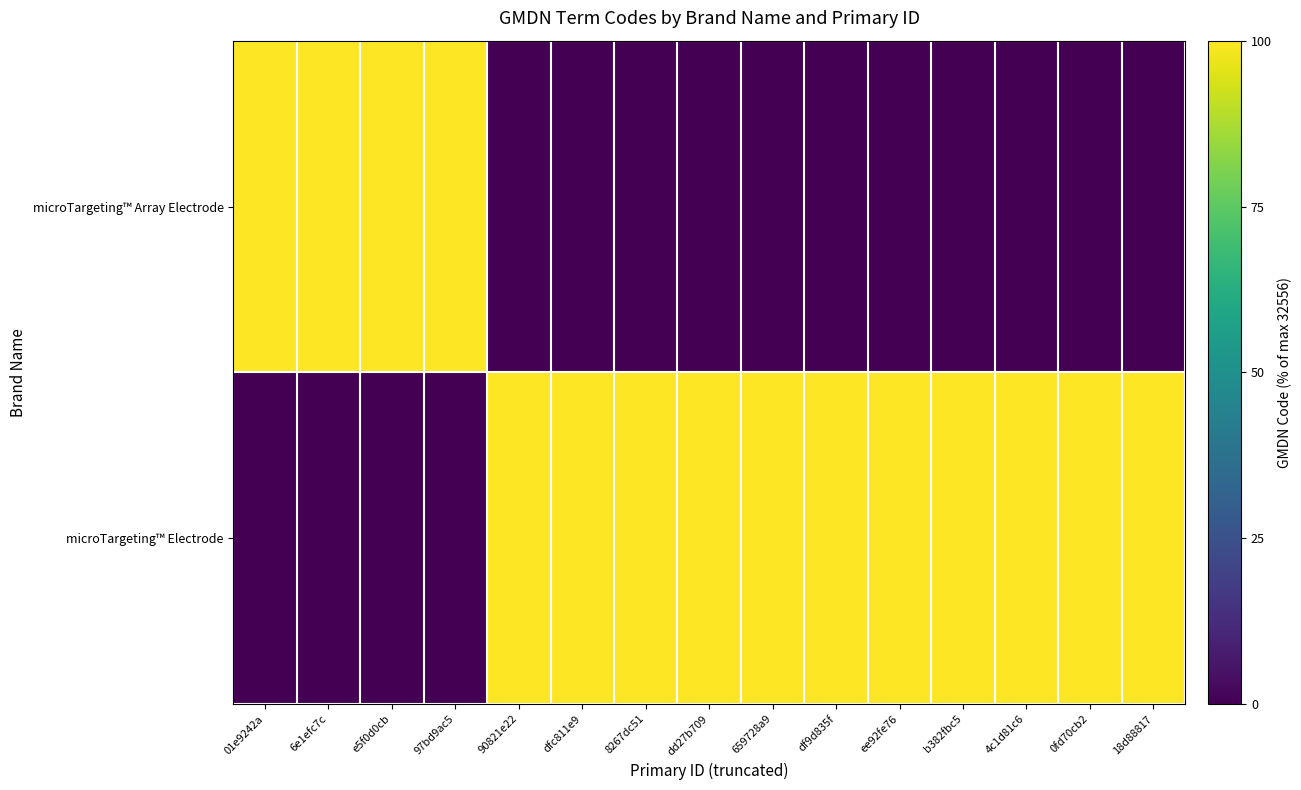

At which category is the sum across all series the highest?

01e9242a